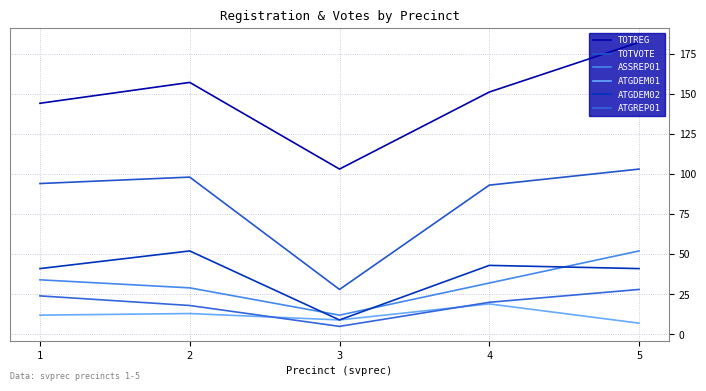

Rank the series at 3 from highest to lowest value.

TOTREG, TOTVOTE, ASSREP01, ATGDEM01, ATGDEM02, ATGREP01